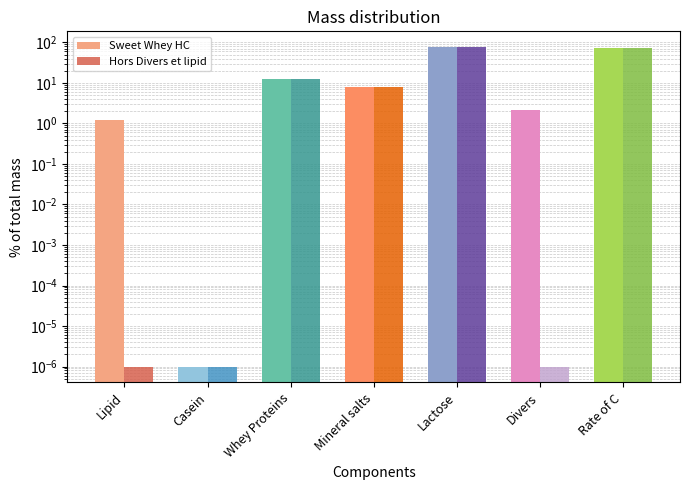

Reading left to right, extract all data points from this chart.

Sweet Whey HC: Lipid=1.2	Casein=0.0	Whey Proteins=12.7	Mineral salts=8.0	Lactose=76.0	Divers=2.1	Rate of C=72.0
Hors Divers et lipid: Lipid=0.0	Casein=0.0	Whey Proteins=12.7	Mineral salts=8.0	Lactose=76.0	Divers=0.0	Rate of C=72.0